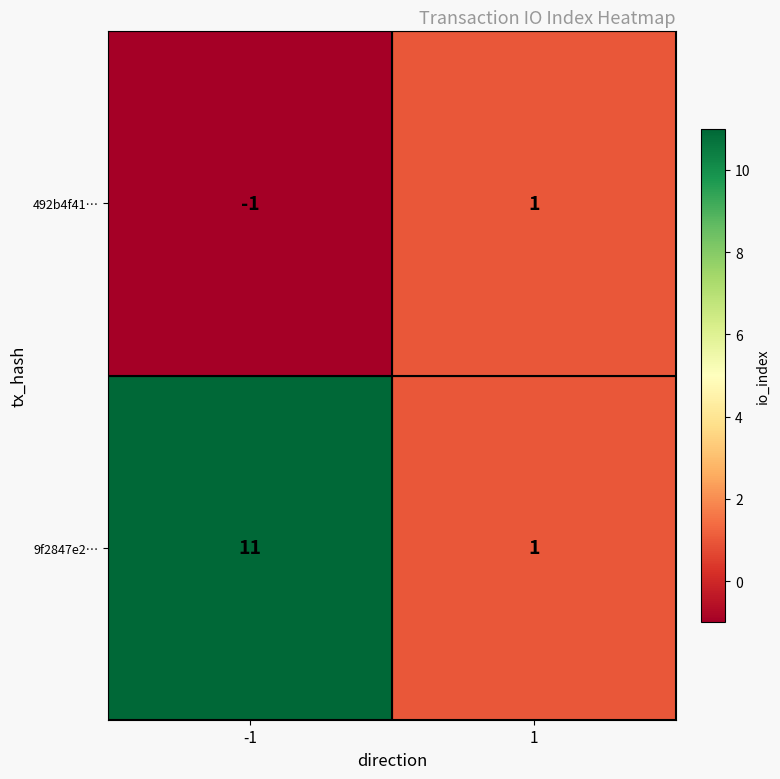

What is the average value of the 9f2847e2… series?

6